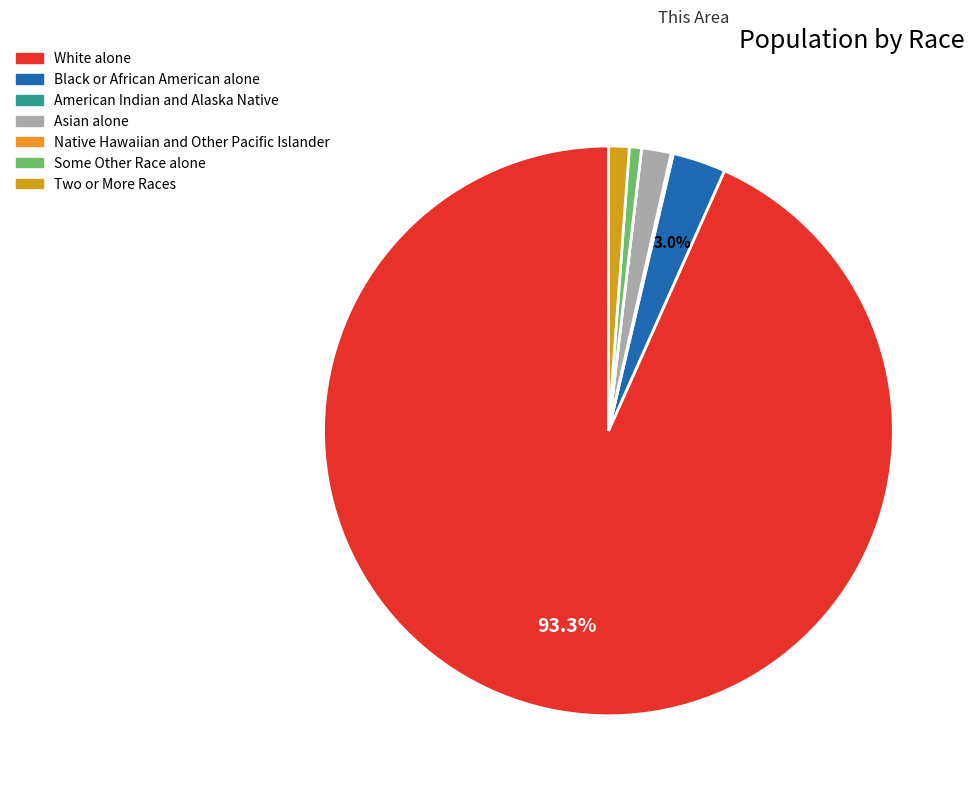

To the nearest percent, what portion does Asian alone represent?

2%